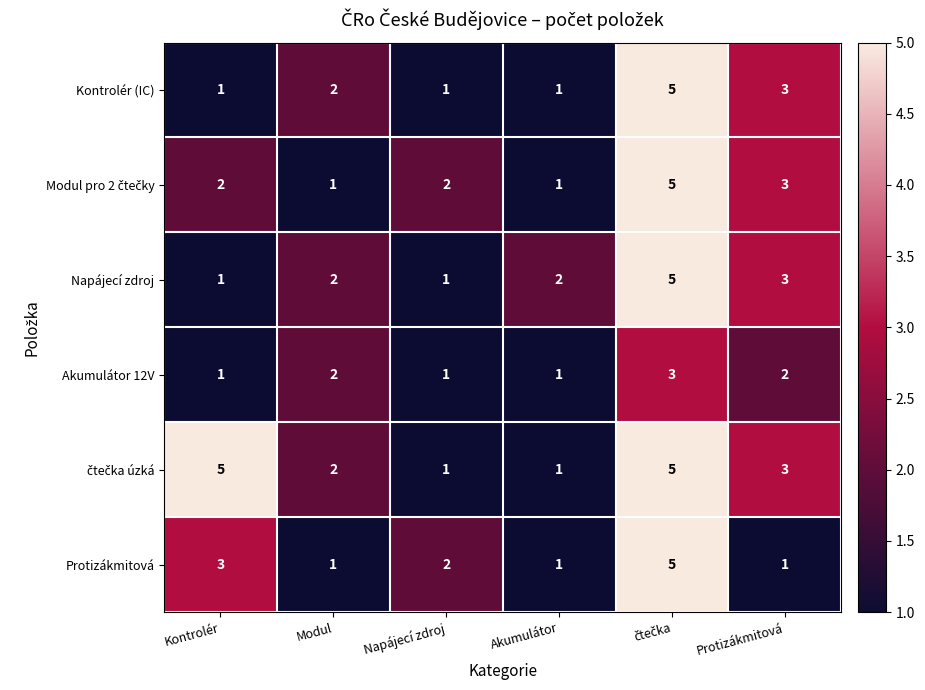

Where is Napájecí zdroj nearest to the value 3?

Protizákmitová